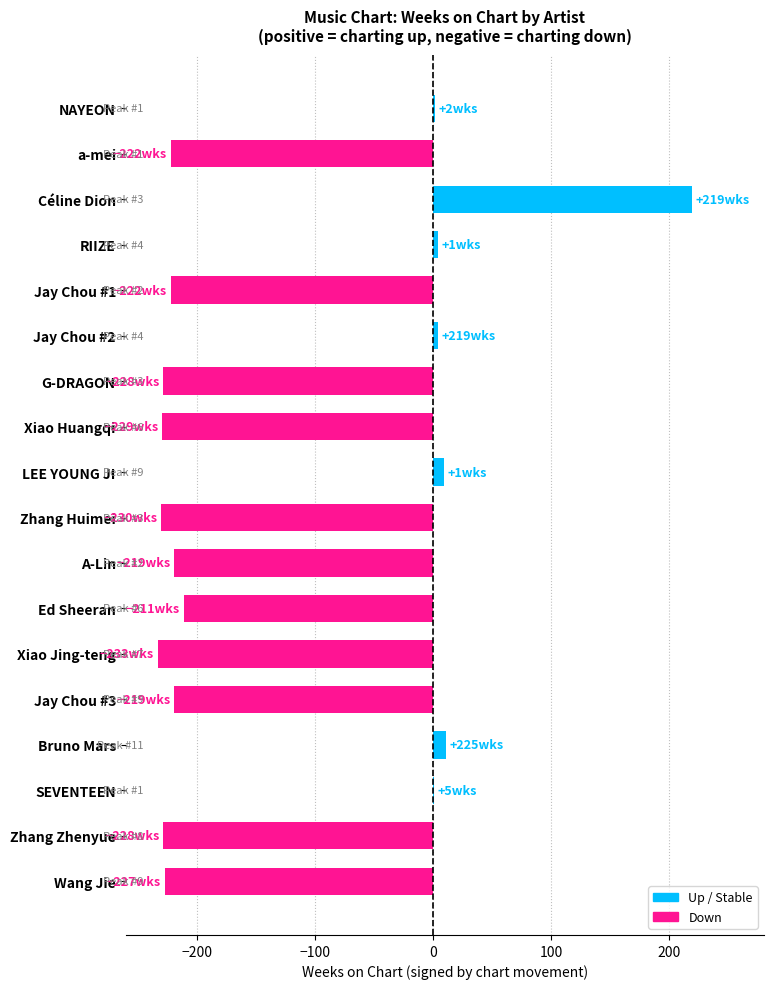

How many data points does each series have?

18